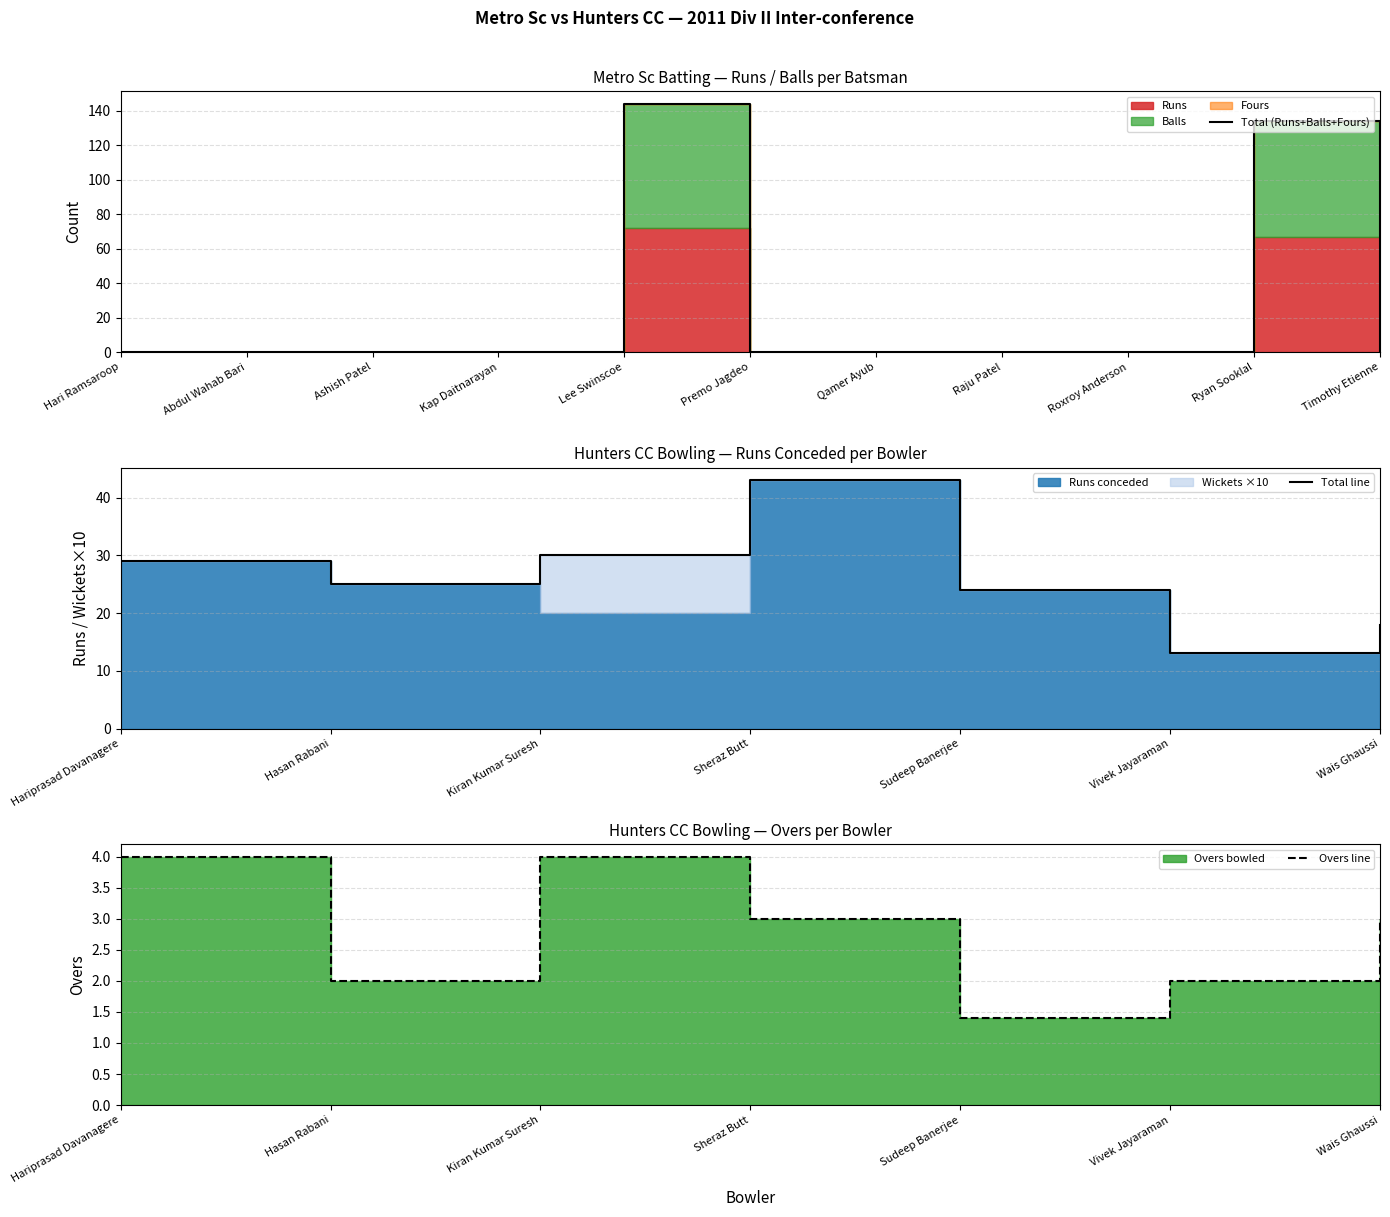

Which series changed the most between Hari Ramsaroop and Kap Daitnarayan?

Runs